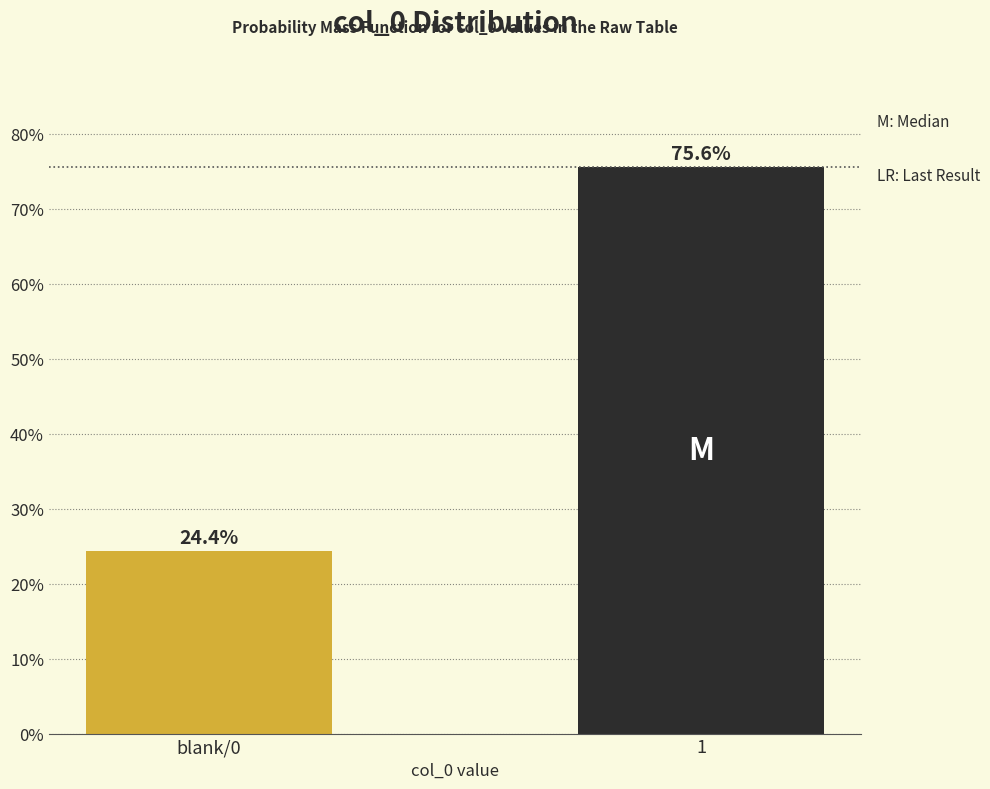

Reading left to right, transcribe all the data shown in this chart.

24.4	75.6